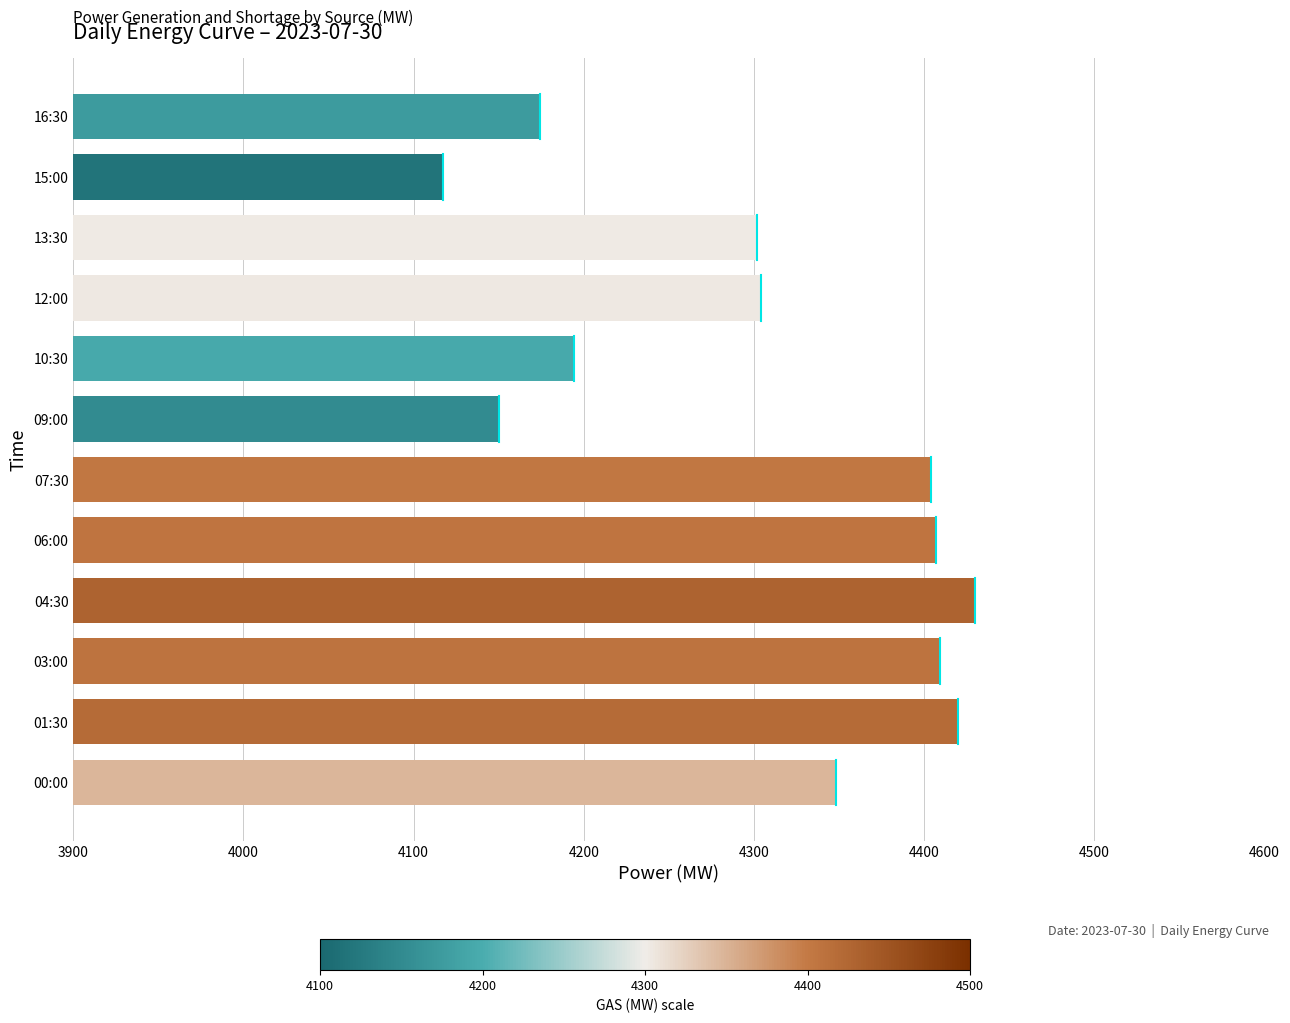

What is the greatest value displayed?

4430.0